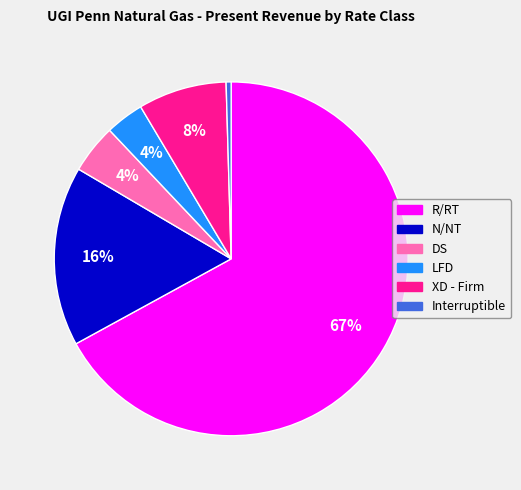

Which slice is the largest?

R/RT